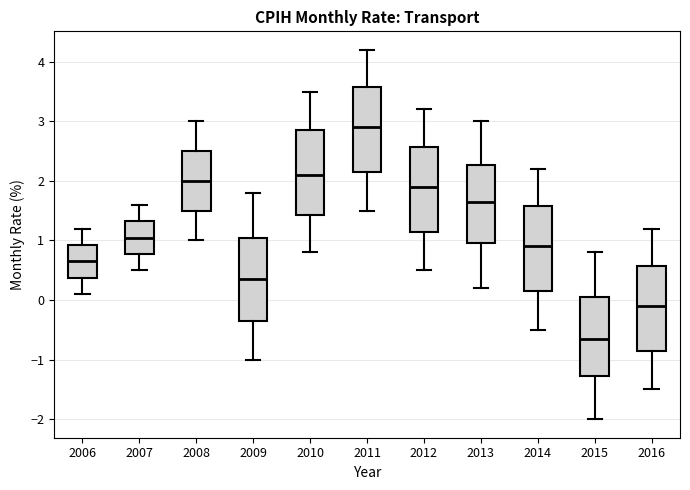

Reading left to right, transcribe this box plot: for each box, give where its median line is, the range the box spans, and where its two whiskers end, as read against the y-axis. The values are not printed on the chart, so give them approximately, as read against the axis.

2006: median 0.7, box 0.4 to 0.9, whiskers 0.1 to 1.2
2007: median 1.1, box 0.8 to 1.3, whiskers 0.5 to 1.6
2008: median 2.0, box 1.5 to 2.5, whiskers 1.0 to 3.0
2009: median 0.4, box -0.3 to 1.1, whiskers -1.0 to 1.8
2010: median 2.1, box 1.4 to 2.9, whiskers 0.8 to 3.5
2011: median 2.9, box 2.2 to 3.6, whiskers 1.5 to 4.2
2012: median 1.9, box 1.2 to 2.6, whiskers 0.5 to 3.2
2013: median 1.7, box 1.0 to 2.3, whiskers 0.2 to 3.0
2014: median 0.9, box 0.2 to 1.6, whiskers -0.5 to 2.2
2015: median -0.6, box -1.3 to 0.1, whiskers -2.0 to 0.8
2016: median -0.1, box -0.8 to 0.6, whiskers -1.5 to 1.2